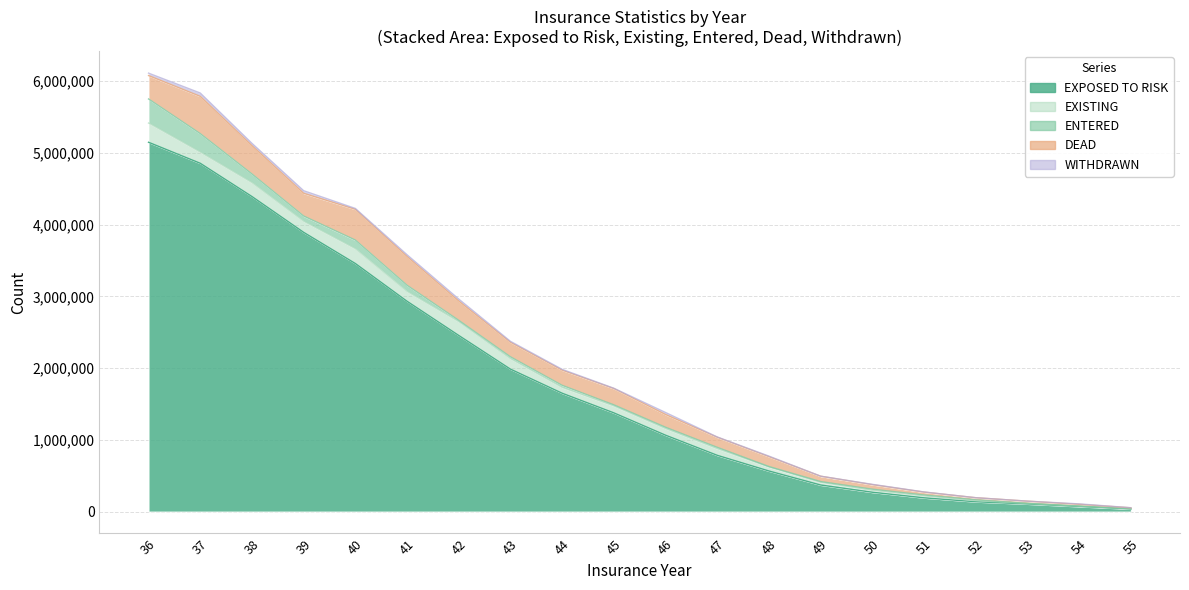

True or false: EXPOSED TO RISK and ENTERED intersect in this chart.

False